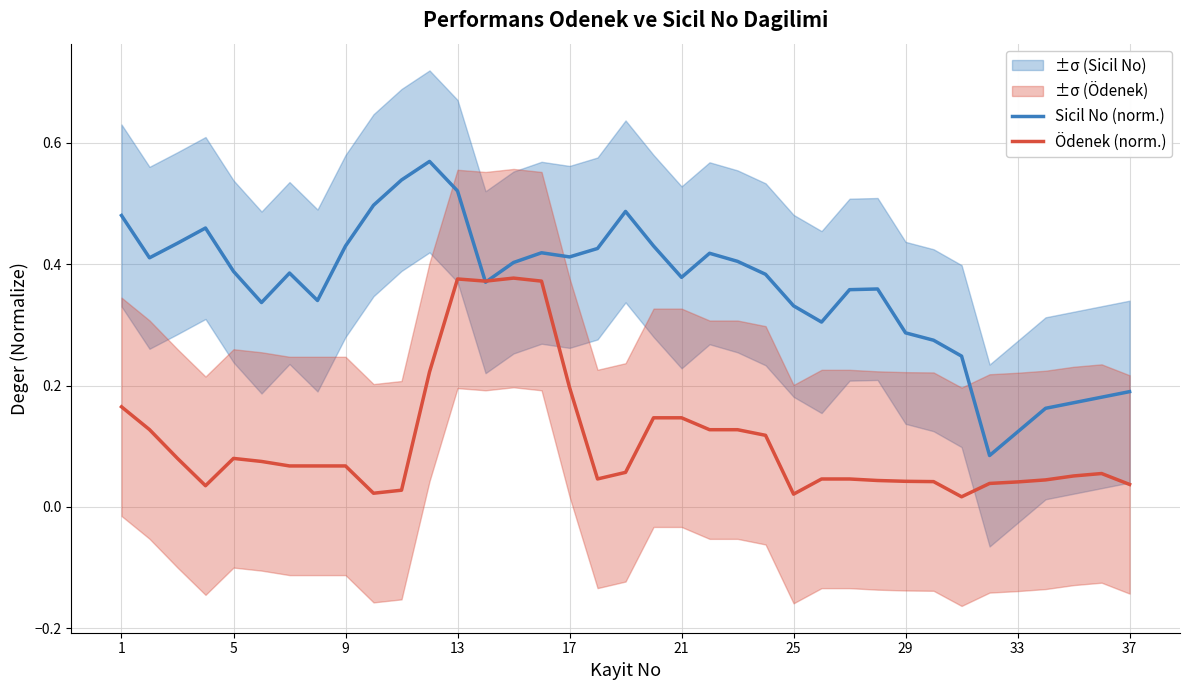

Reading left to right, what are all the values shown in this chart?

Sicil No (norm.): 0.5	0.4	0.4	0.5	0.4	0.3	0.4	0.3	0.4	0.5	0.5	0.6	0.5	0.4	0.4	0.4	0.4	0.4	0.5	0.4	0.4	0.4	0.4	0.4	0.3	0.3	0.4	0.4	0.3	0.3	0.2	0.1	0.1	0.2	0.2	0.2	0.2
Ödenek (norm.): 0.2	0.1	0.1	0.0	0.1	0.1	0.1	0.1	0.1	0.0	0.0	0.2	0.4	0.4	0.4	0.4	0.2	0.0	0.1	0.1	0.1	0.1	0.1	0.1	0.0	0.0	0.0	0.0	0.0	0.0	0.0	0.0	0.0	0.0	0.1	0.1	0.0